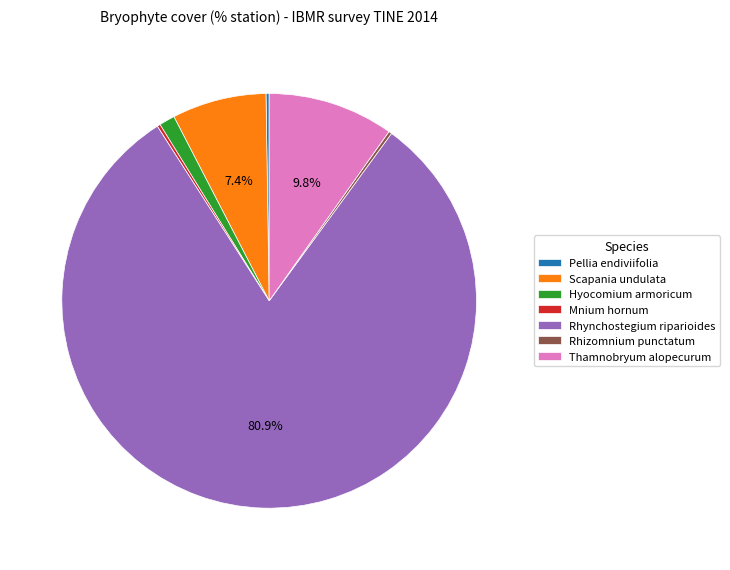

Combined, what portion of the pie is Scapania undulata and Thamnobryum alopecurum?

17.2%